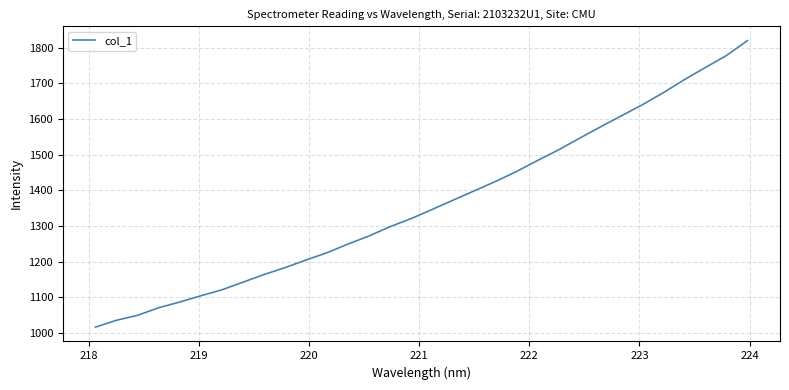

What is the maximum value shown in the chart?

1819.2